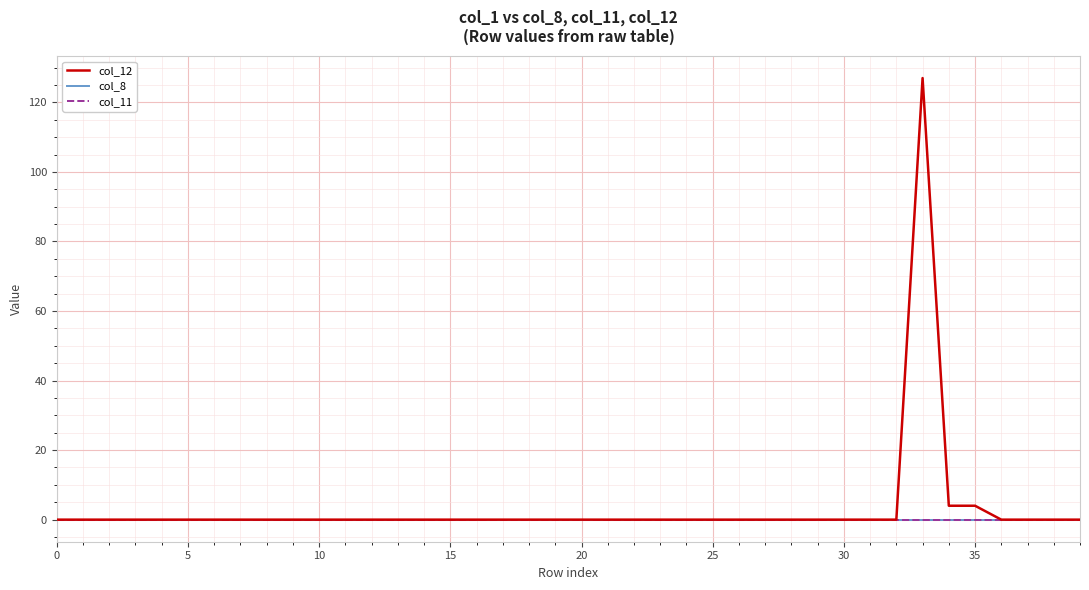

Is this an area chart (filled region under the line)?

No